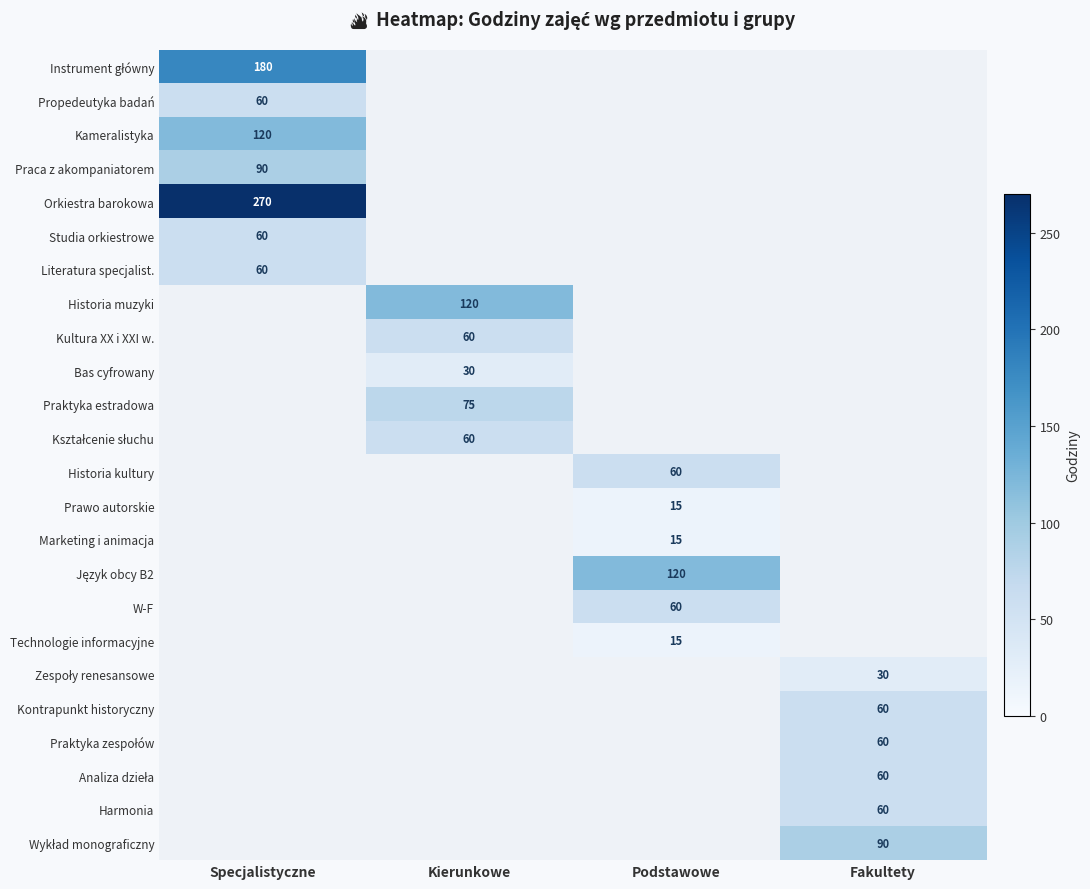

True or false: Studia orkiestrowe has a value of 60 at Specjalistyczne.

True